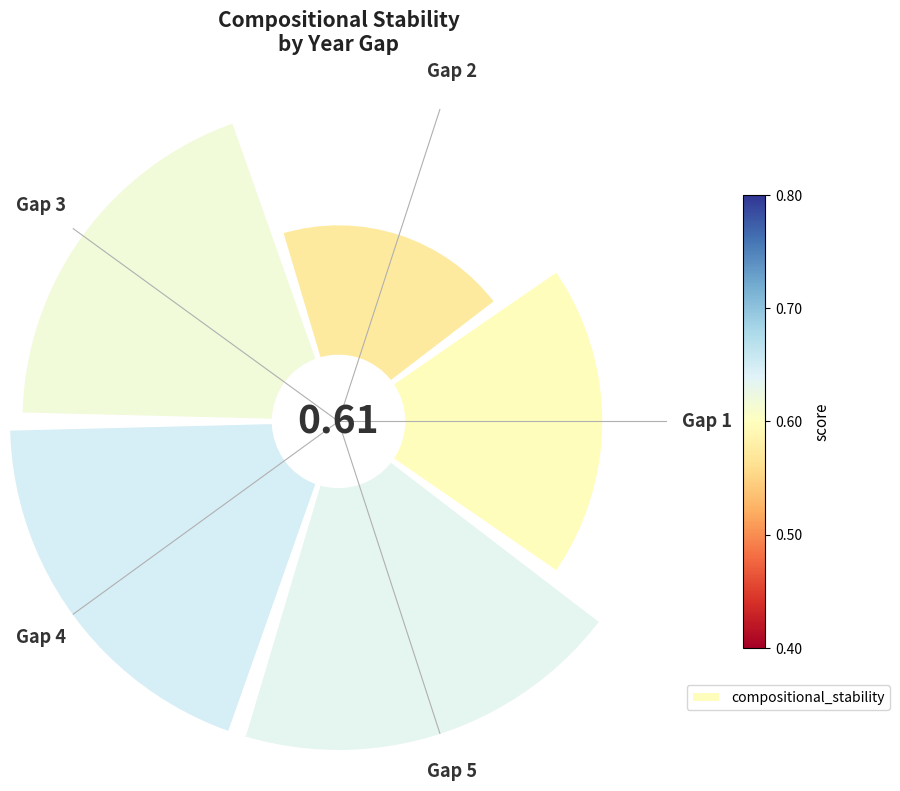

To the nearest percent, what portion does Gap 5 represent?

24%